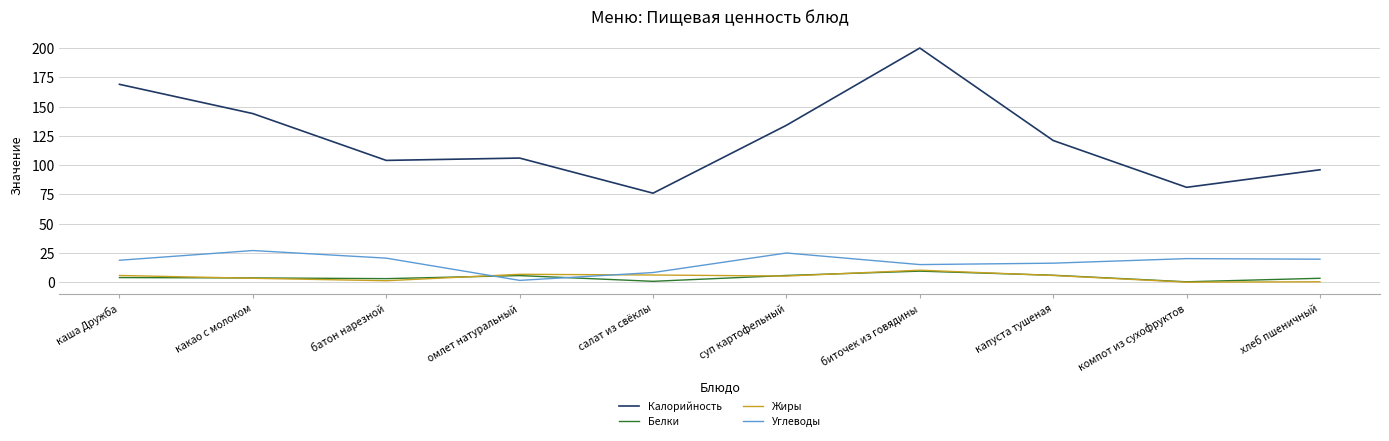

What is the highest value of the Калорийность series?

200.0